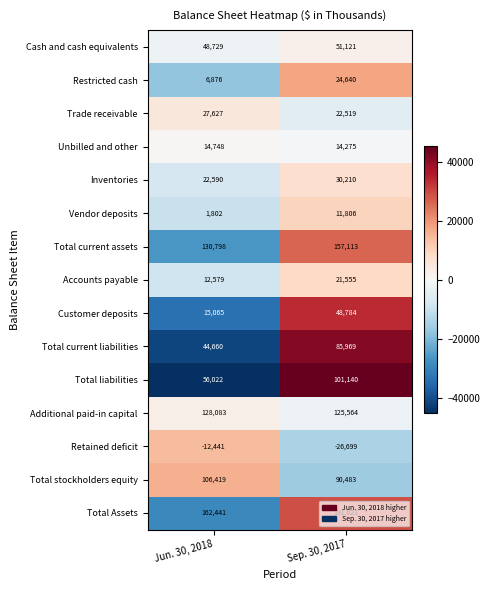

Rank the series at Sep. 30, 2017 from lowest to highest value.

Retained deficit, Vendor deposits, Unbilled and other, Accounts payable, Trade receivable, Restricted cash, Inventories, Customer deposits, Cash and cash equivalents, Total current liabilities, Total stockholders equity, Total liabilities, Additional paid-in capital, Total current assets, Total Assets